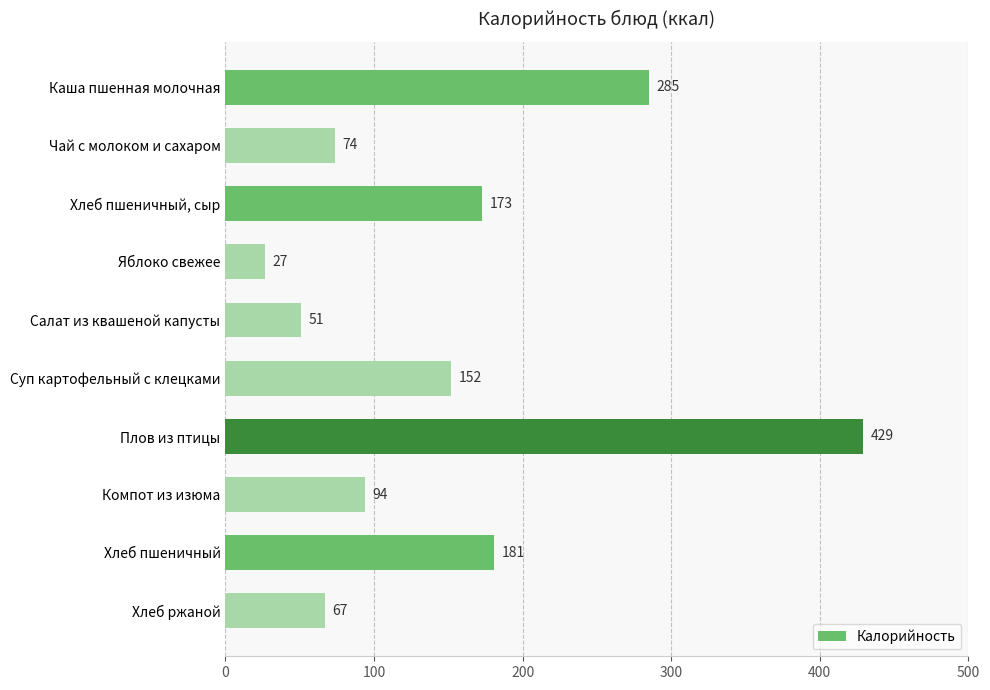

What is the sum of all values?

1533